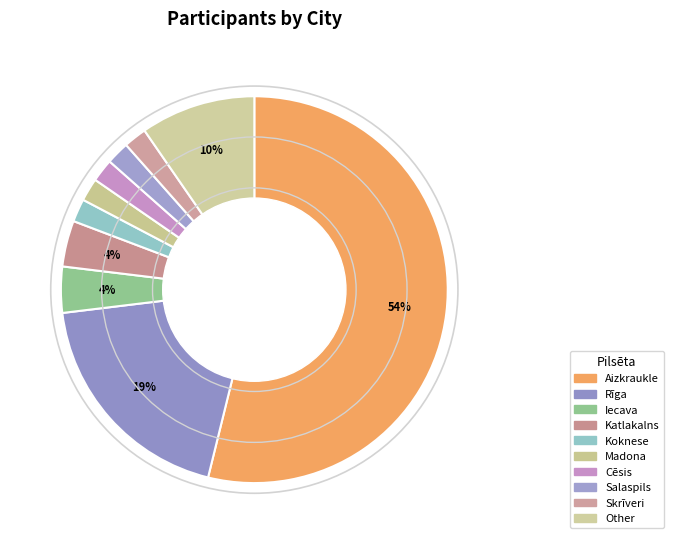

What is the change in value from Aizkraukle to Salaspils?

-27